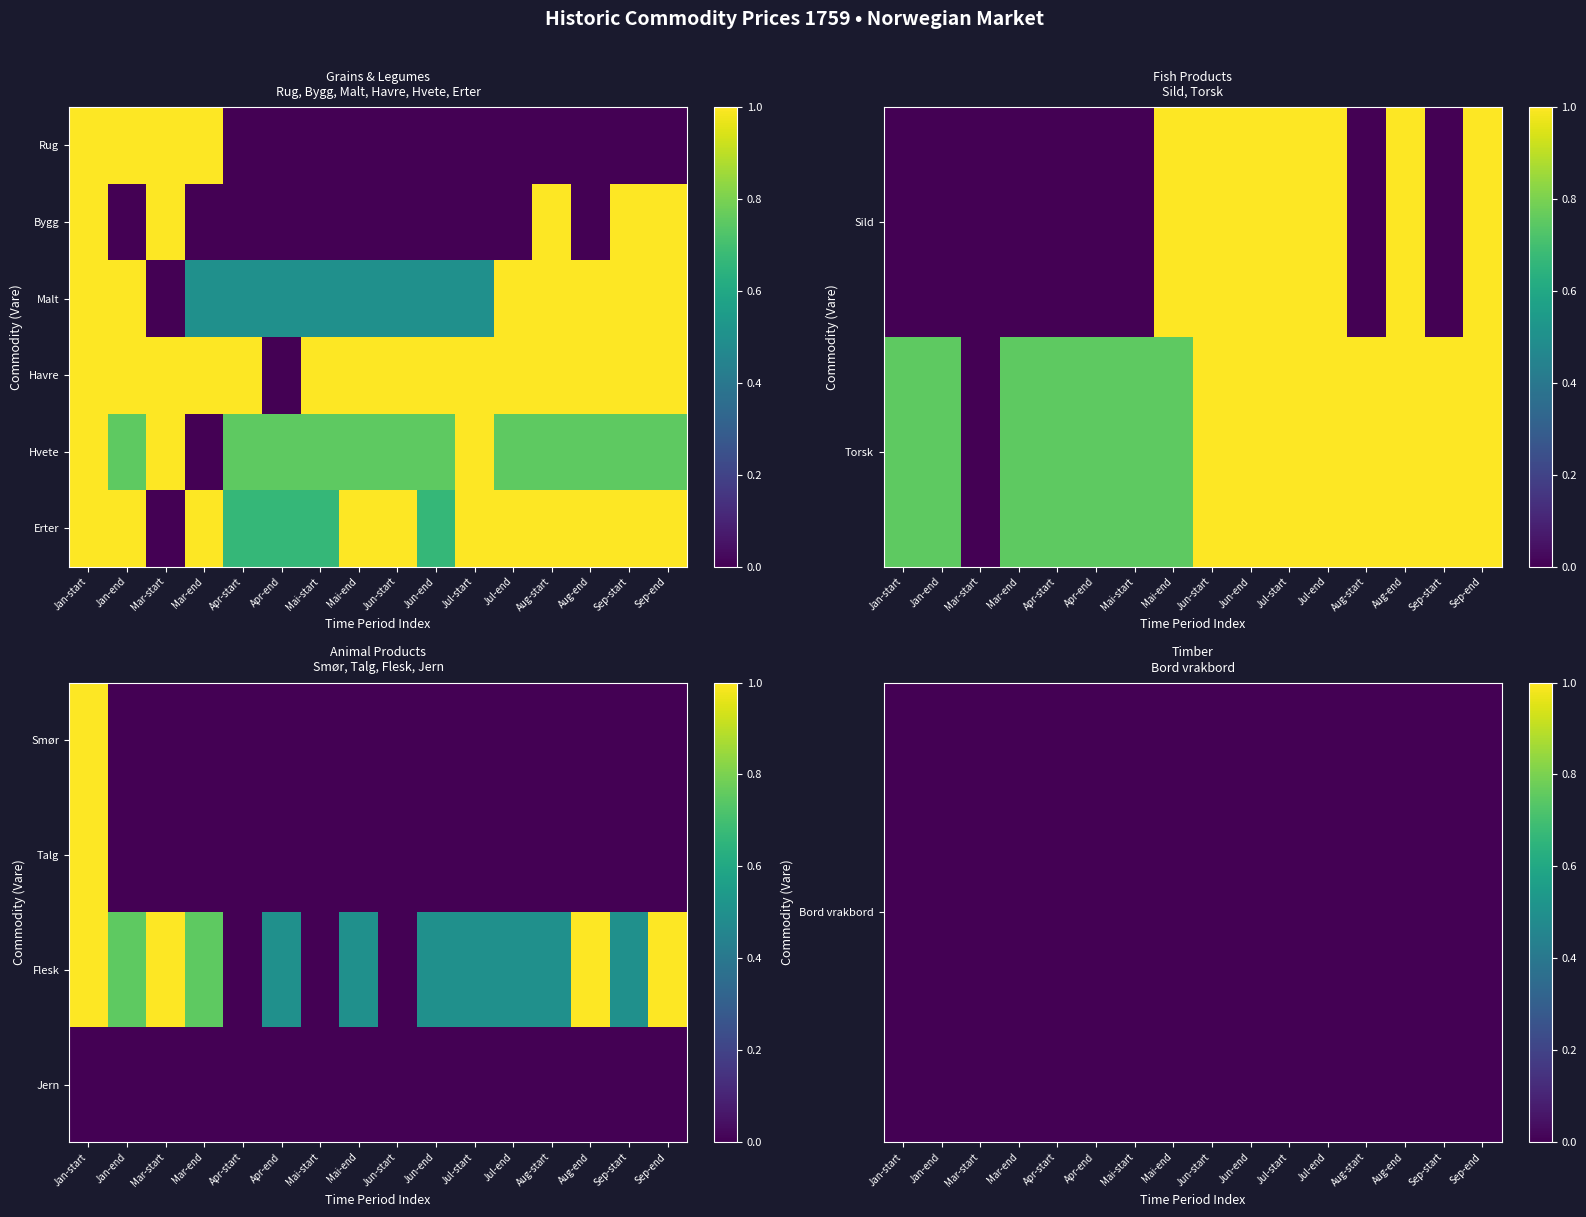

At how many categories does at least one series exceed 0?

16